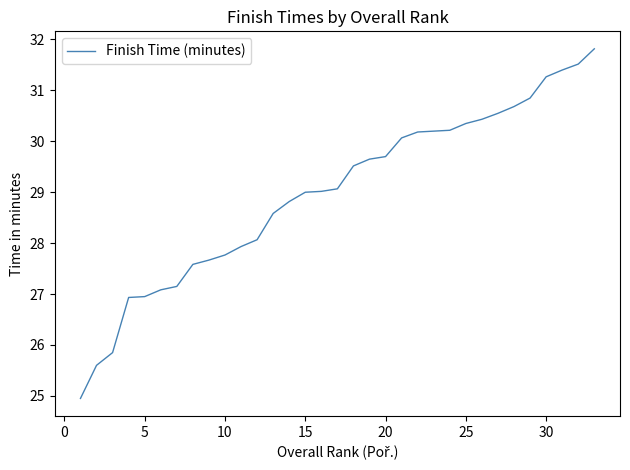

What is the difference between the second highest and second lowest values?

5.9